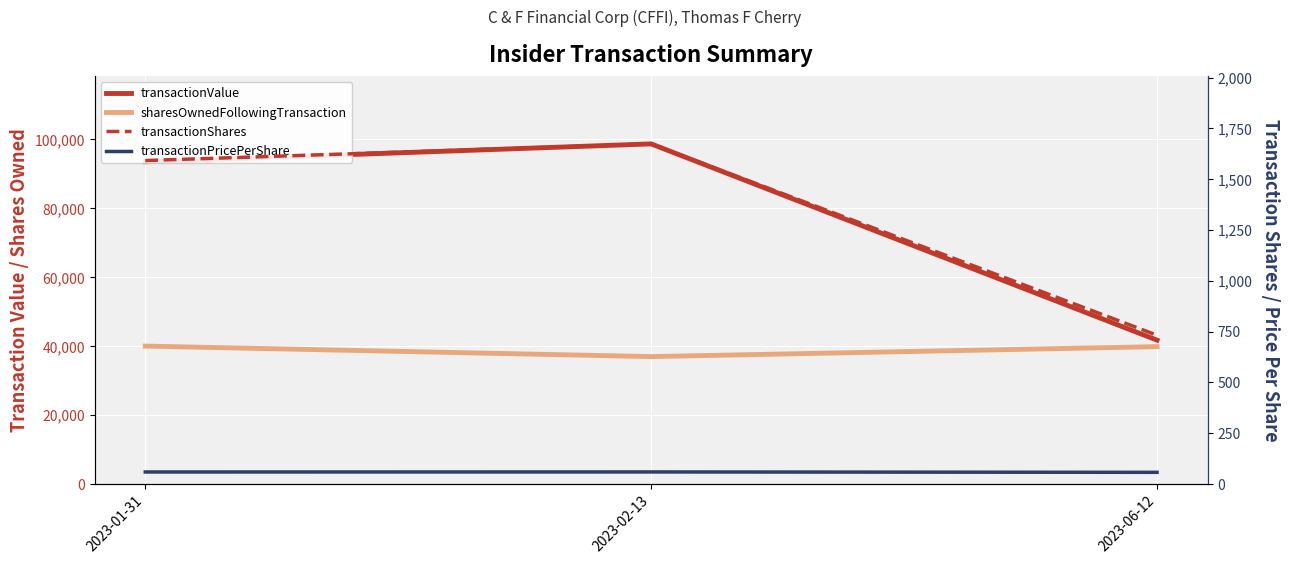

What is the spread (max minus min) of values at 2023-06-12?

41667.0